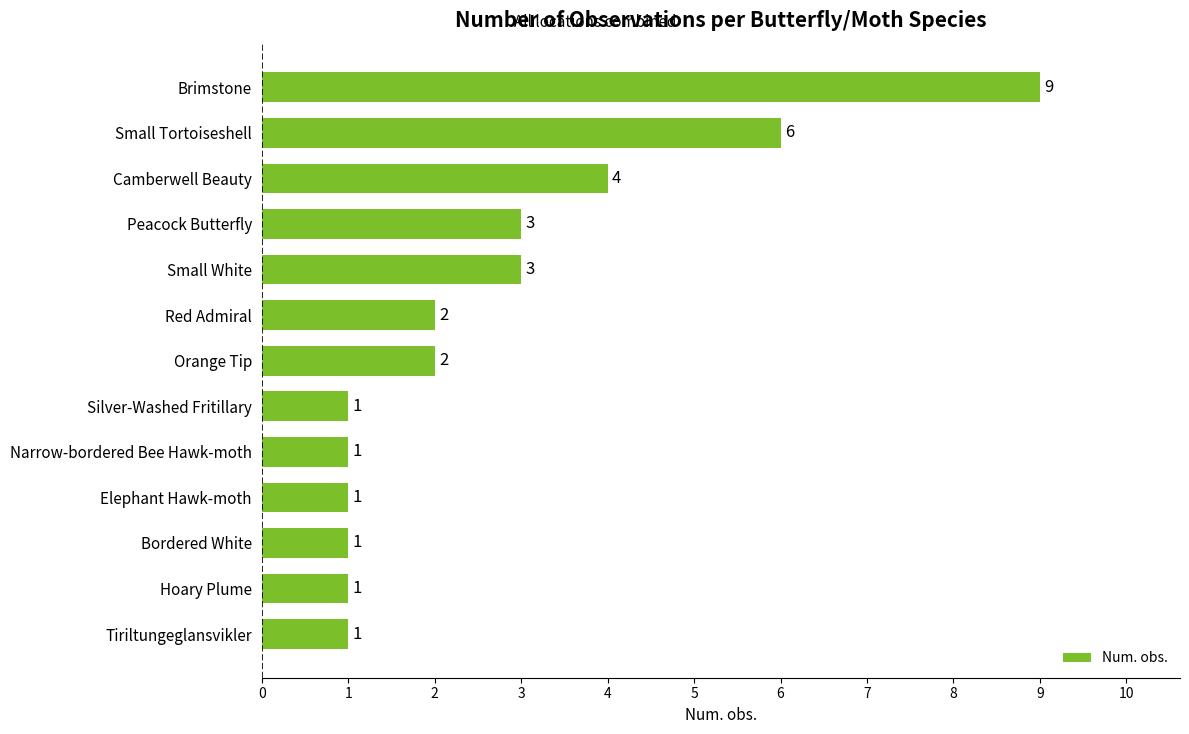

What is the smallest value displayed?

1